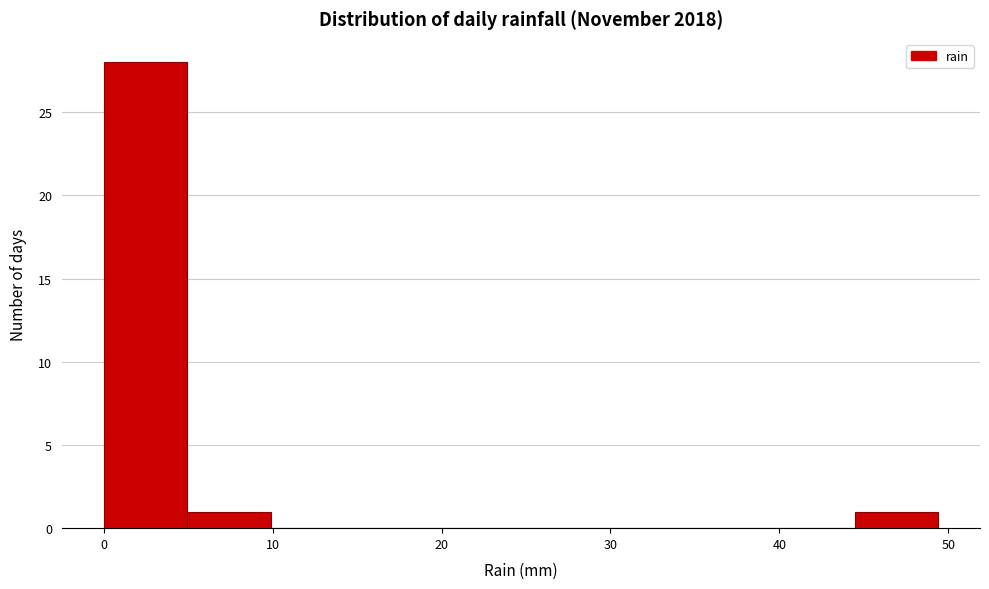

Reading left to right, list every bar in this chart as the range it spans on the x-axis followed by its height. Neither the bar edges nor the heights are printed on the chart, so give them approximately, as read against the axes.

0 to 5: 28
5 to 10: 1
10 to 15: 0
15 to 20: 0
20 to 25: 0
25 to 30: 0
30 to 35: 0
35 to 40: 0
40 to 44: 0
44 to 49: 1